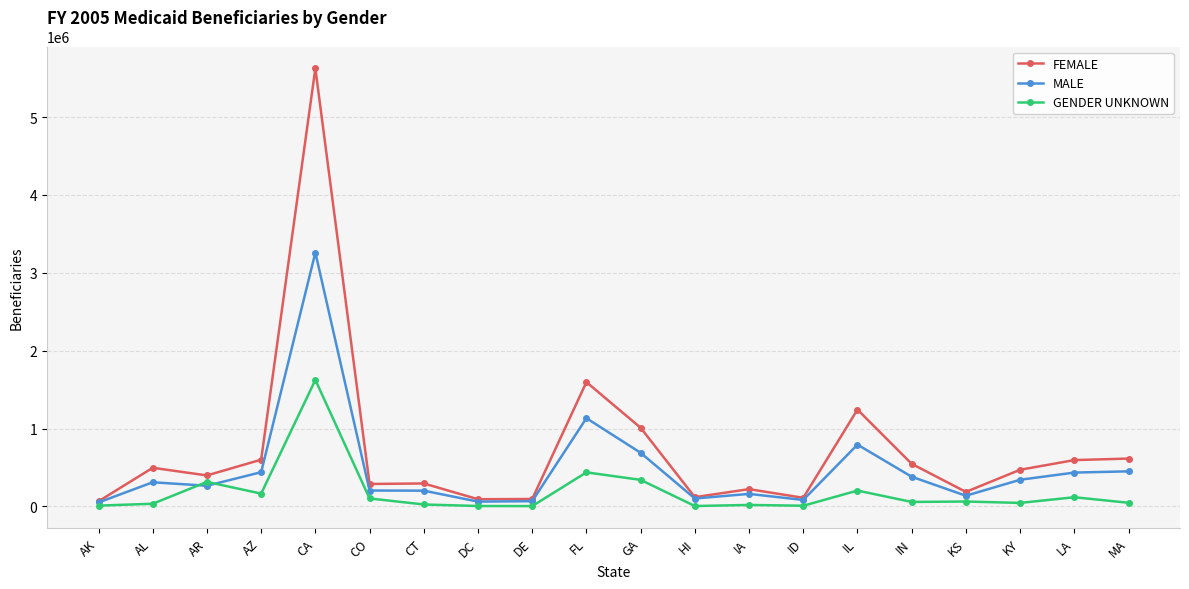

What is the minimum value for GENDER UNKNOWN?

3659